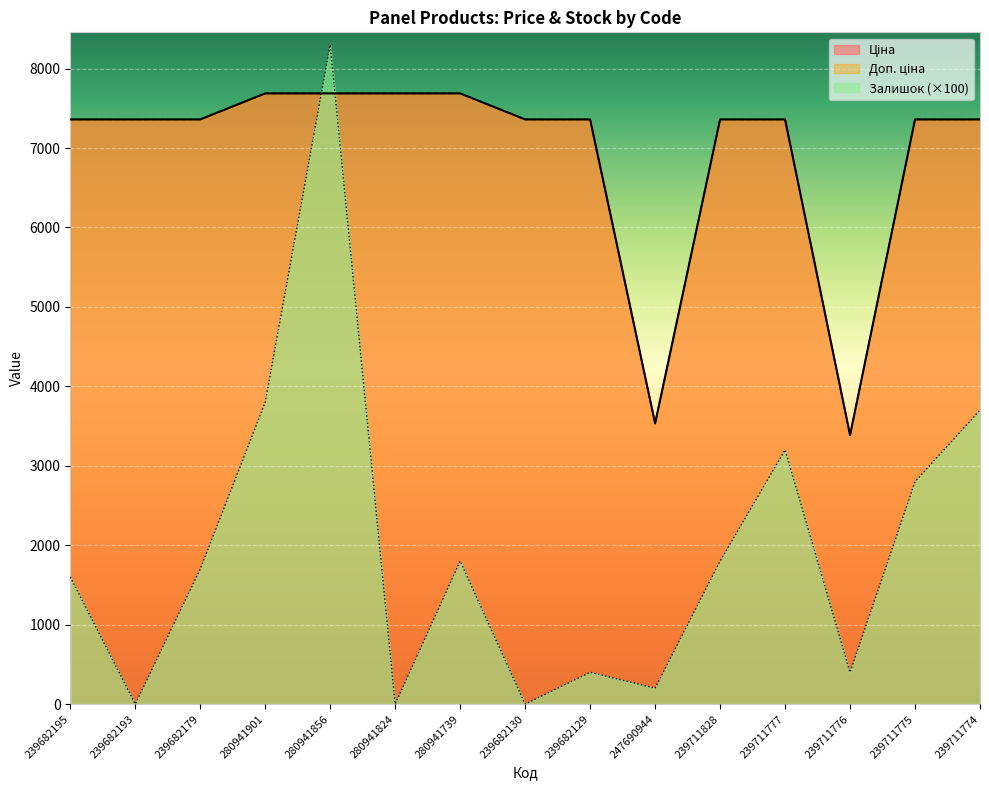

What is the value of the Доп. ціна point at the 5th from the left?

7688.0